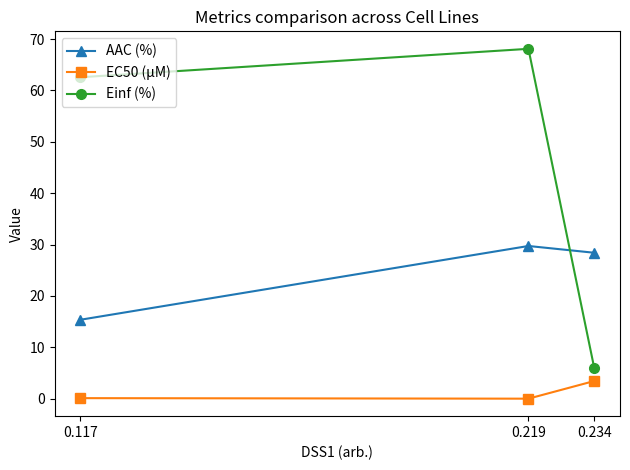

Read the AAC (%) value at 0.234.

28.4